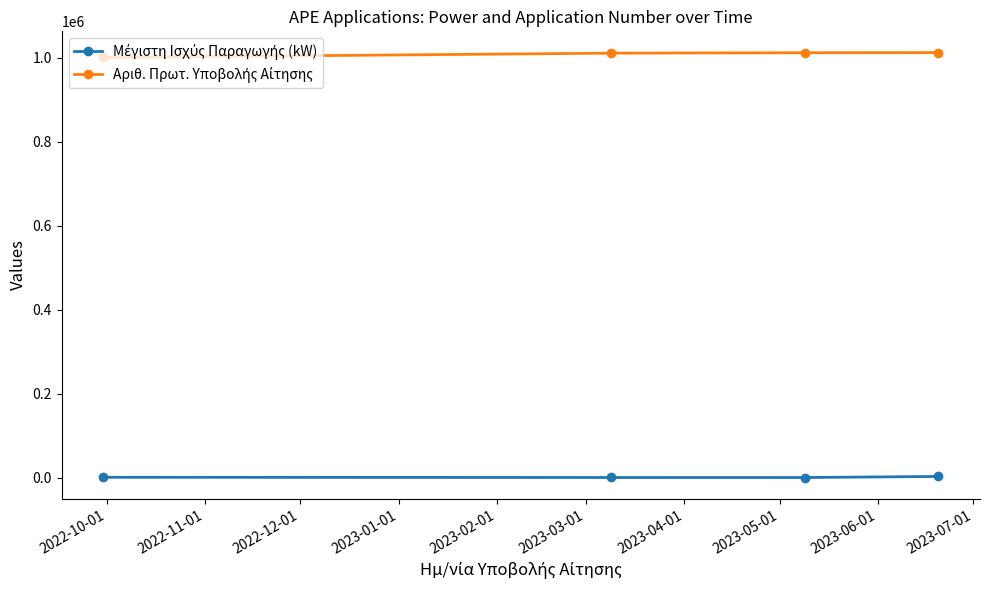

What is the maximum value shown in the chart?

1012883.0